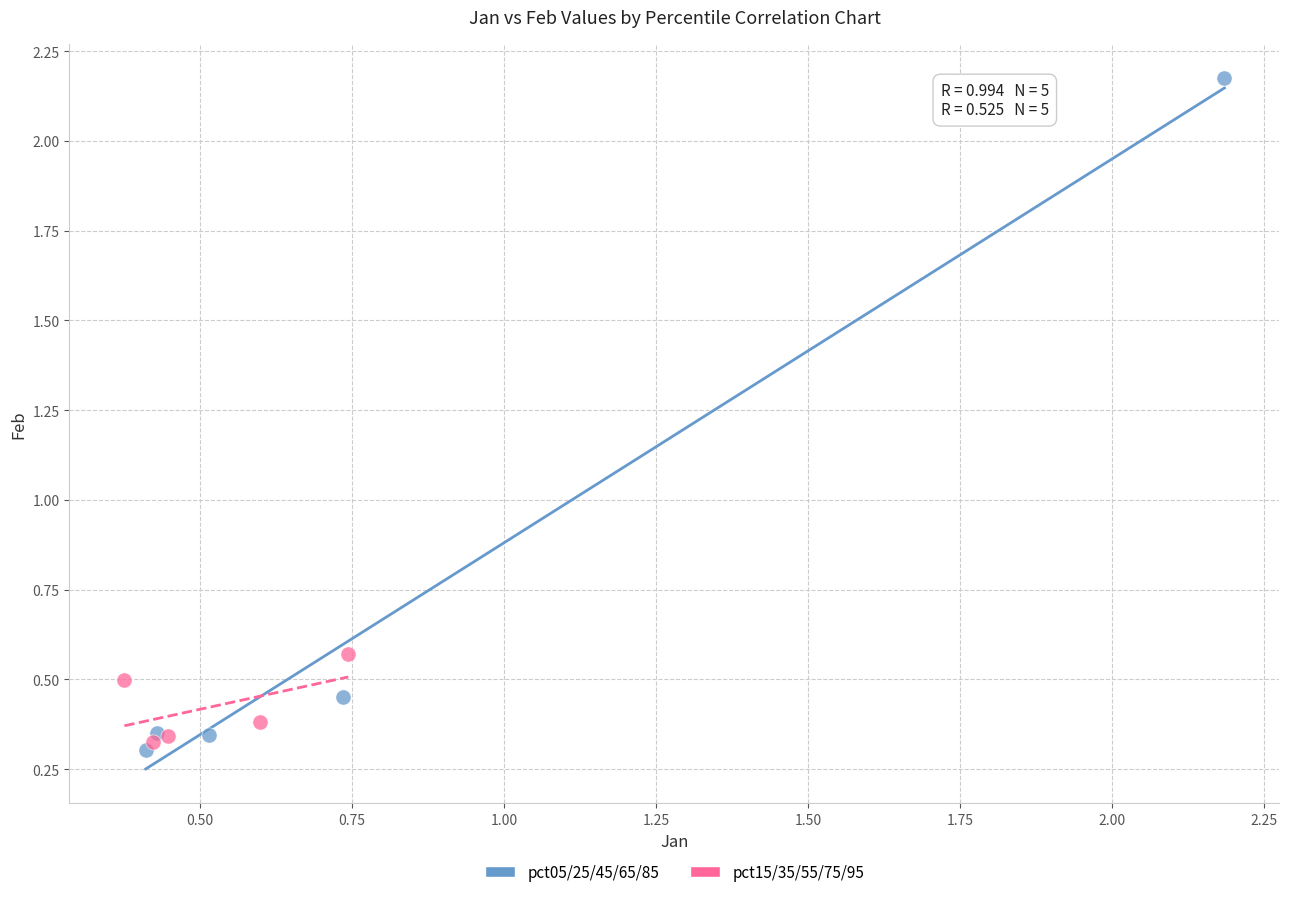

What are all the series names shown in the legend?

pct05/25/45/65/85, pct15/35/55/75/95